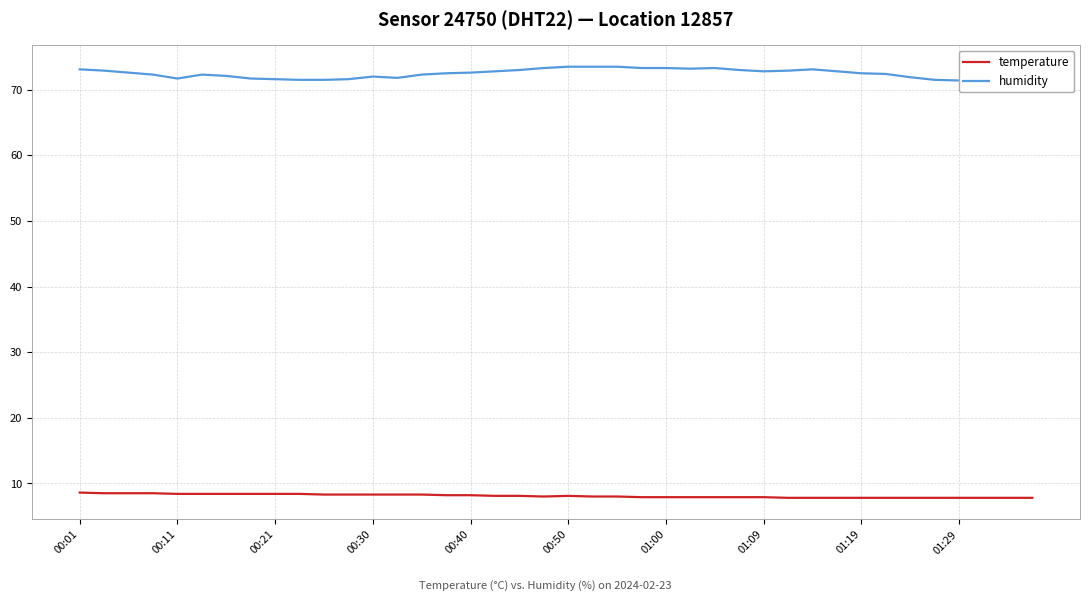

True or false: temperature has a value of 8.4 at 00:11.

True